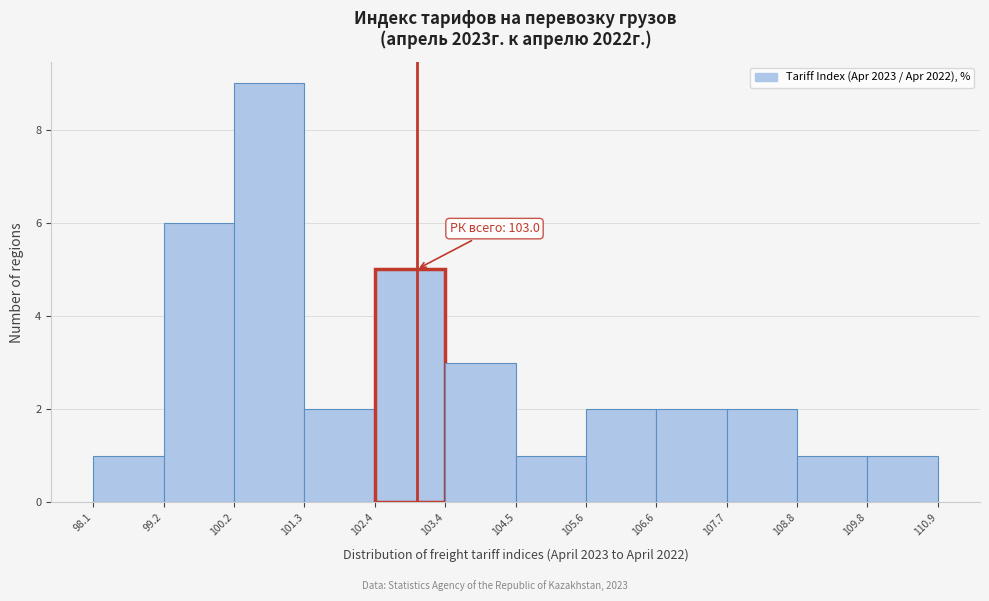

Over which range of the x-axis is the bar tallest?

100.2 to 101.3